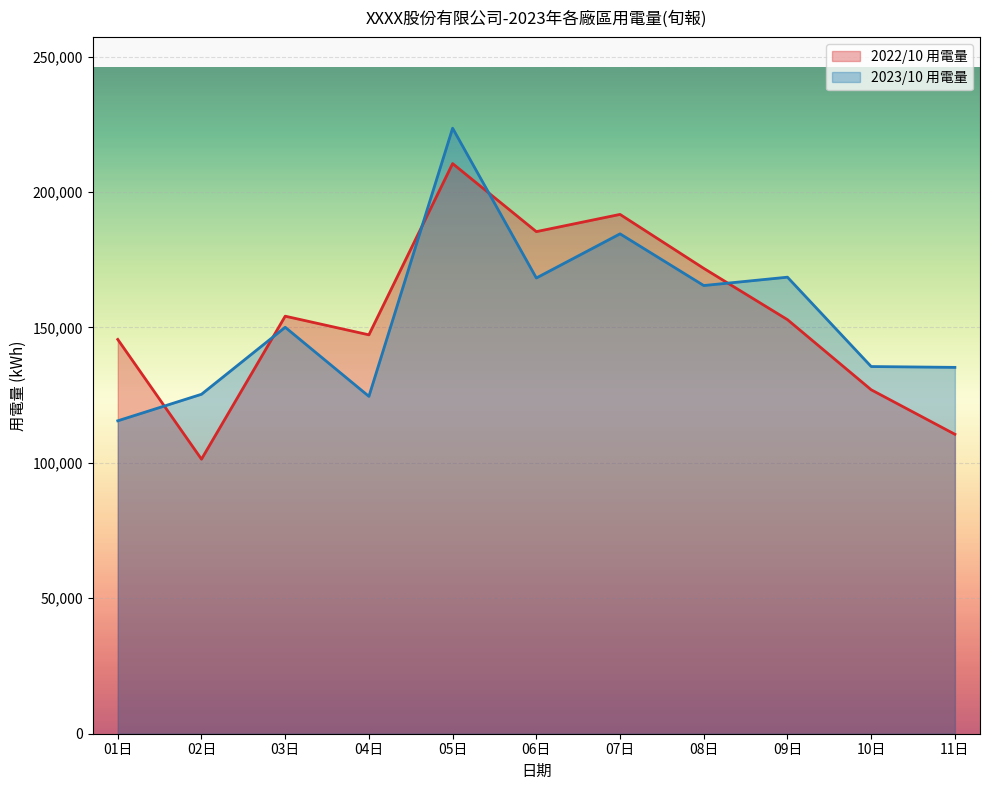

In 2023/10 用電量, how many points are higher than both neighbors (excluding endpoints)?

4